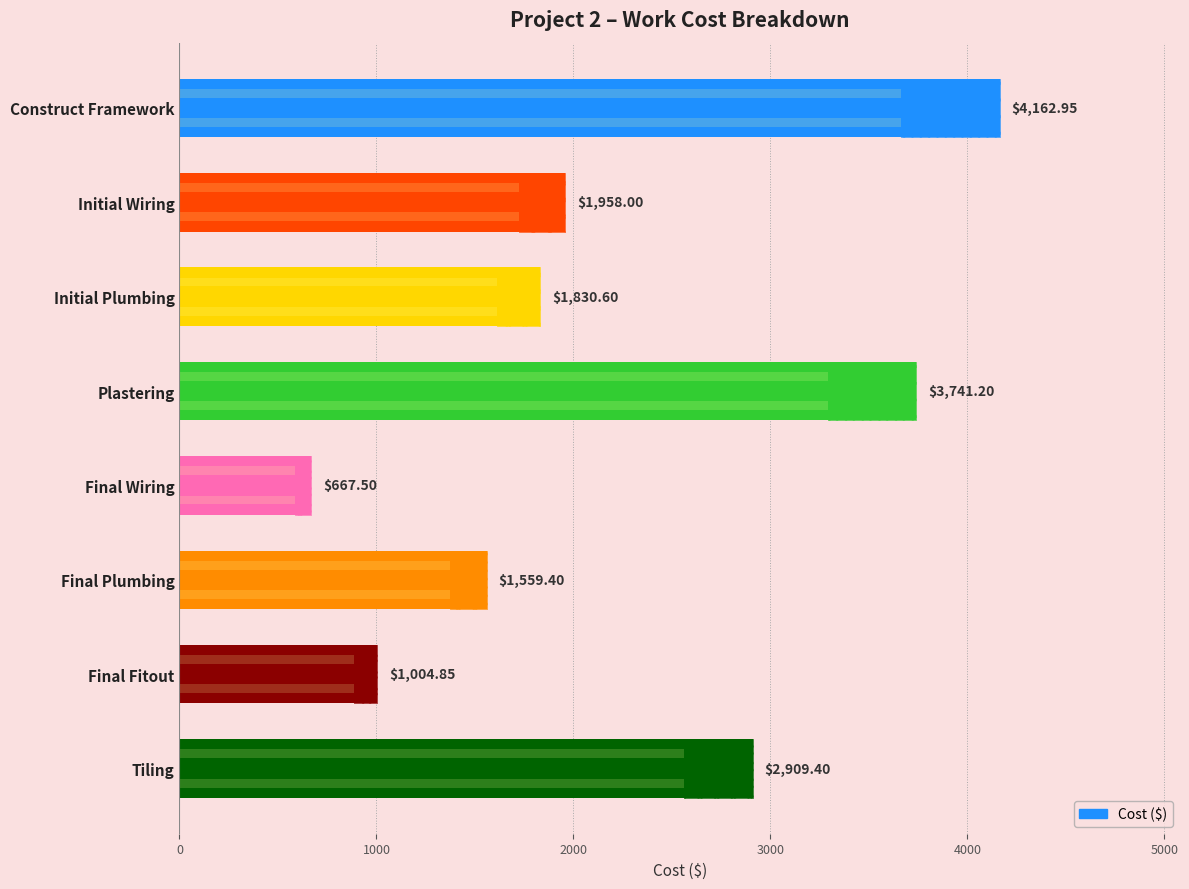

Are the bars grouped side by side (vs. stacked)?

No